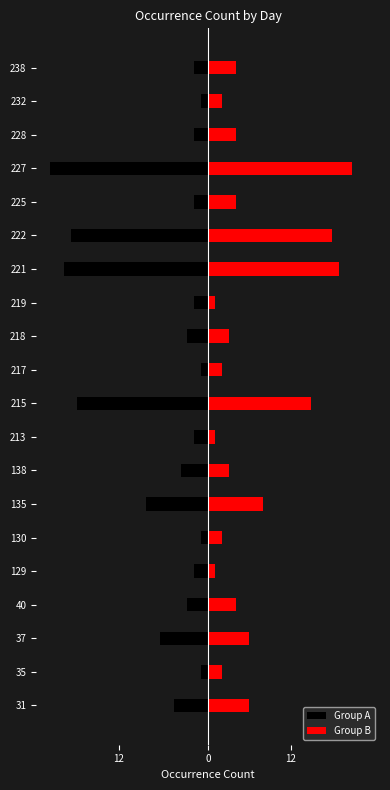

How many values in the Group B series are below 4?

9